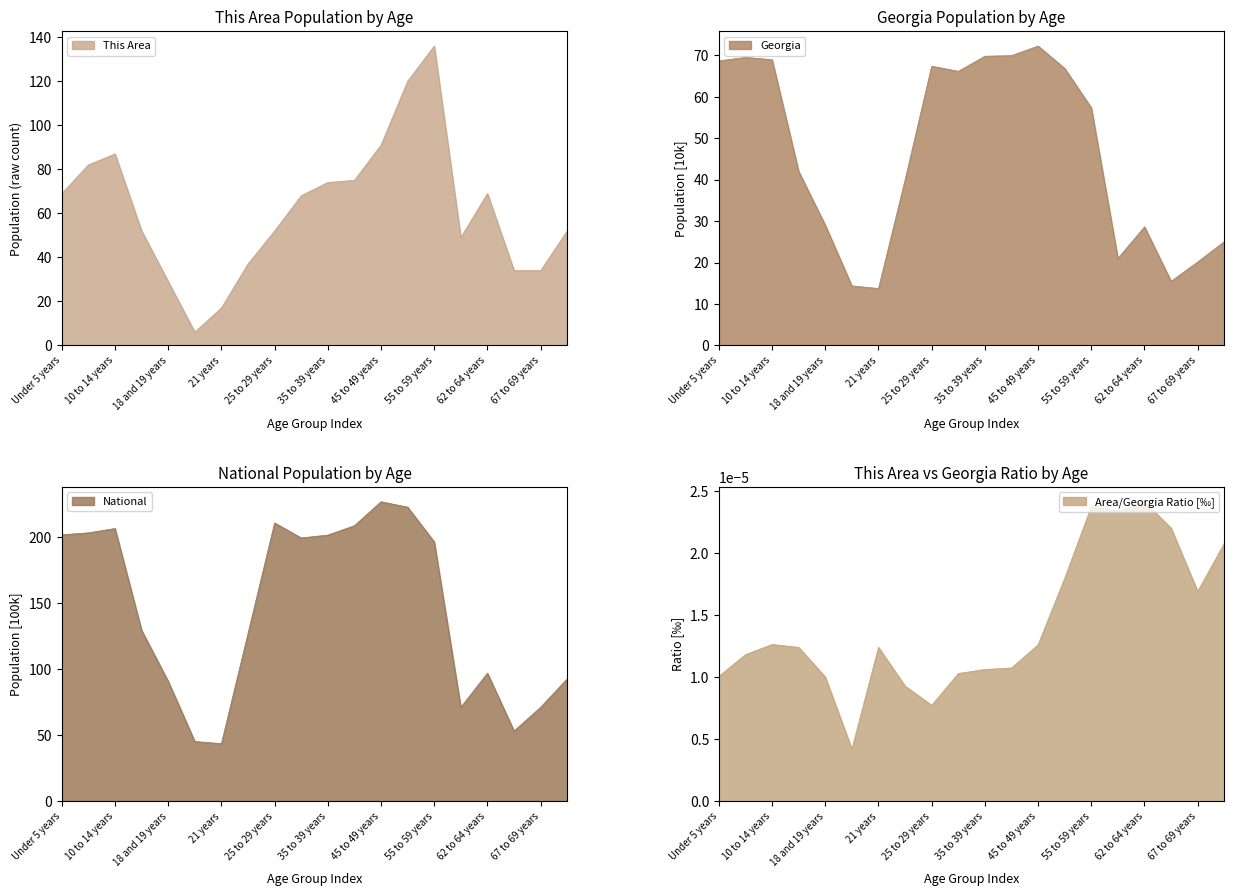

At 55 to 59 years, list the series in order from smallest to largest.

Georgia, This Area, National